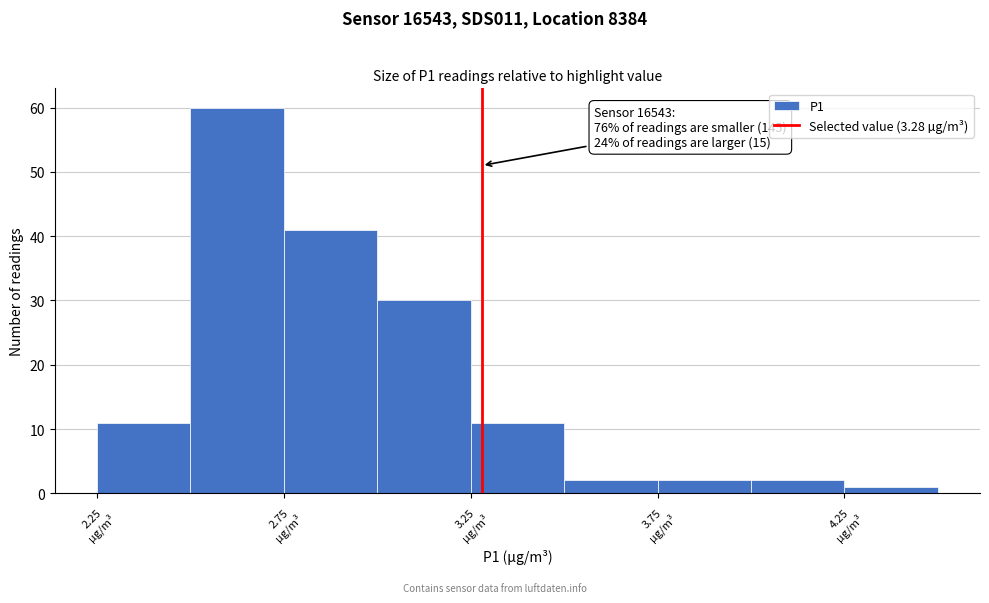

Which range on the x-axis has the tallest bar?

2.50 to 2.75